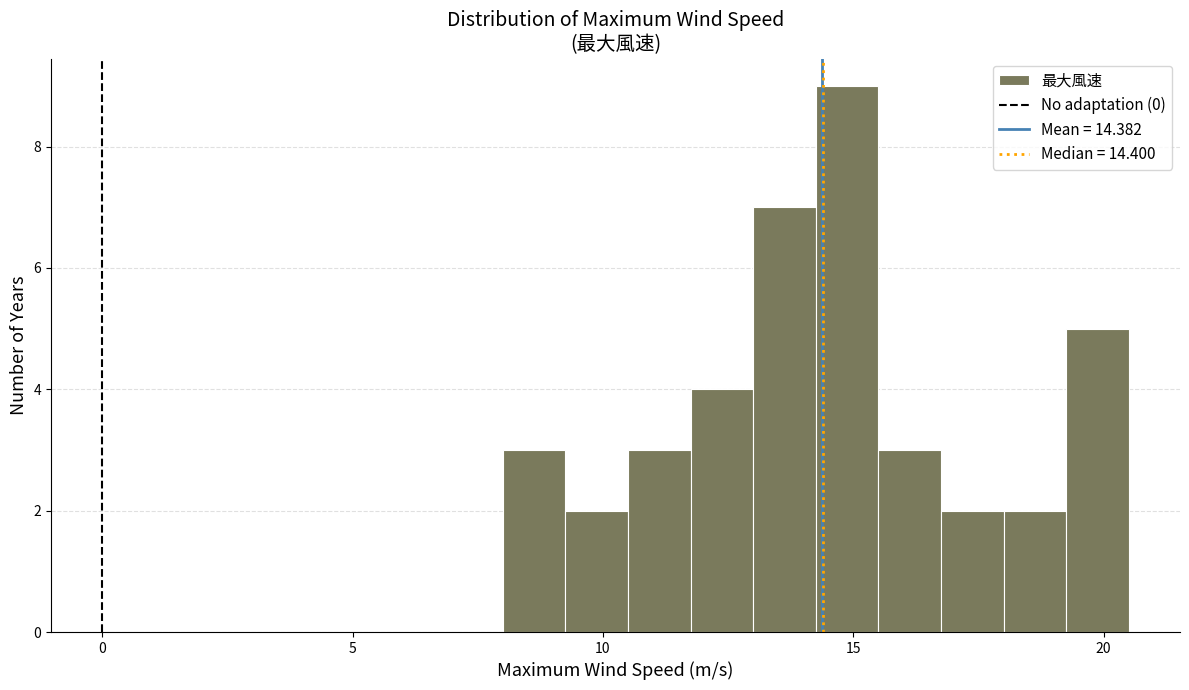

Around what value on the x-axis is the tallest bar? Give the approximate position of its centre, as read against the axis.

15.0